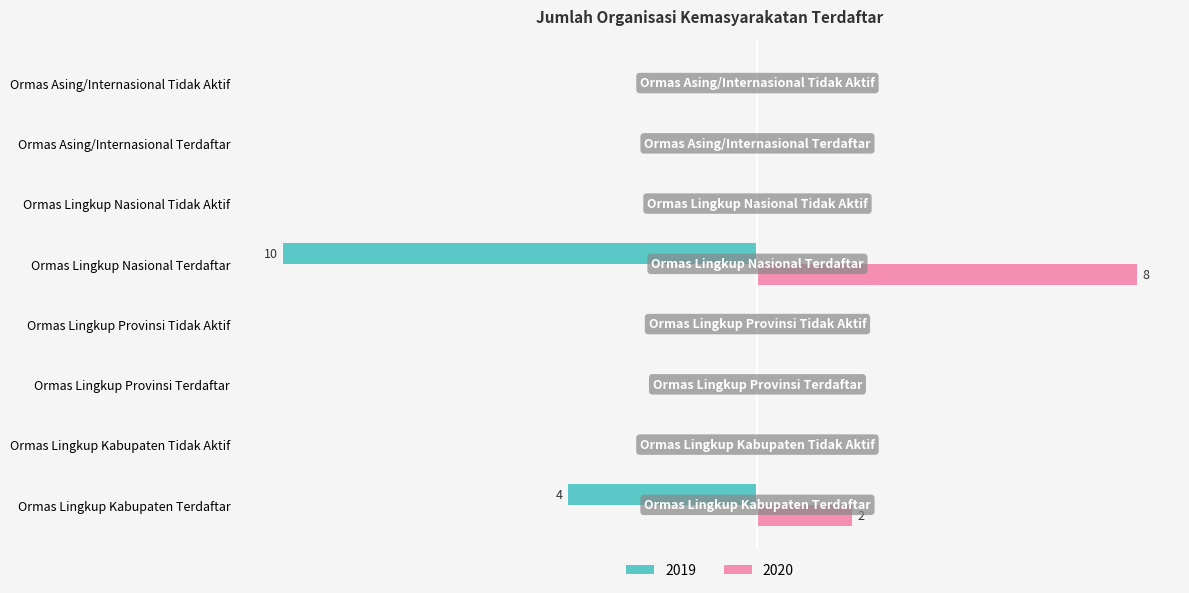

What are all the series names shown in the legend?

2019, 2020